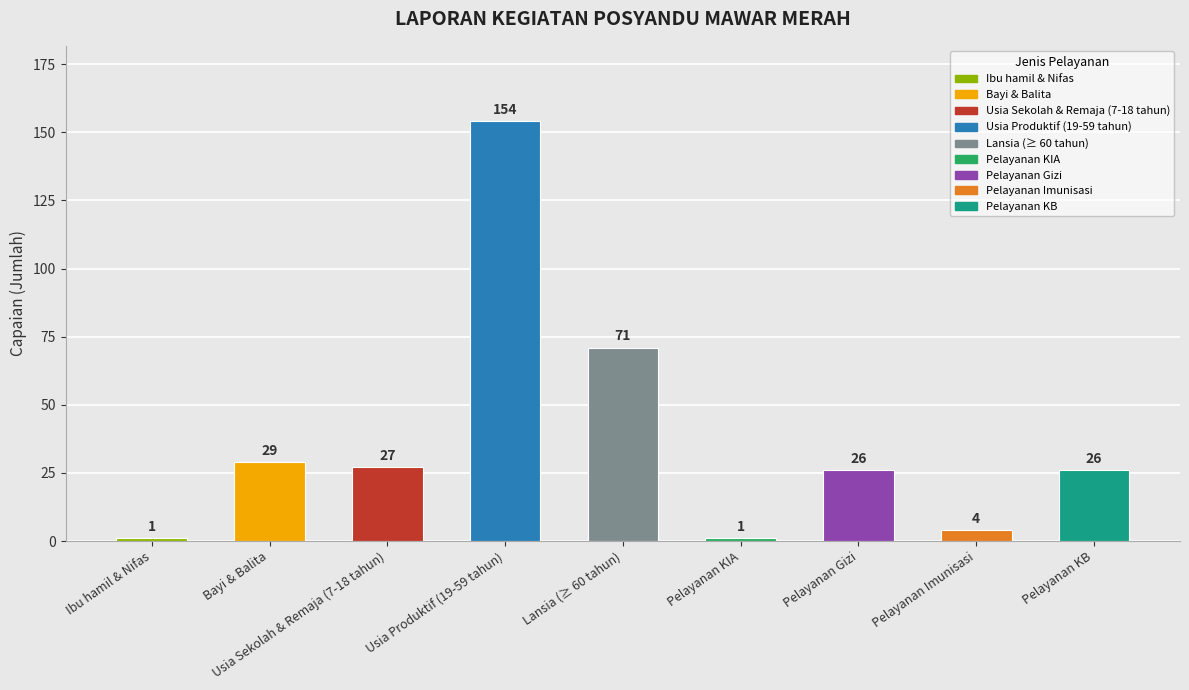

What is the label of the 4th bar from the right?

Pelayanan KIA